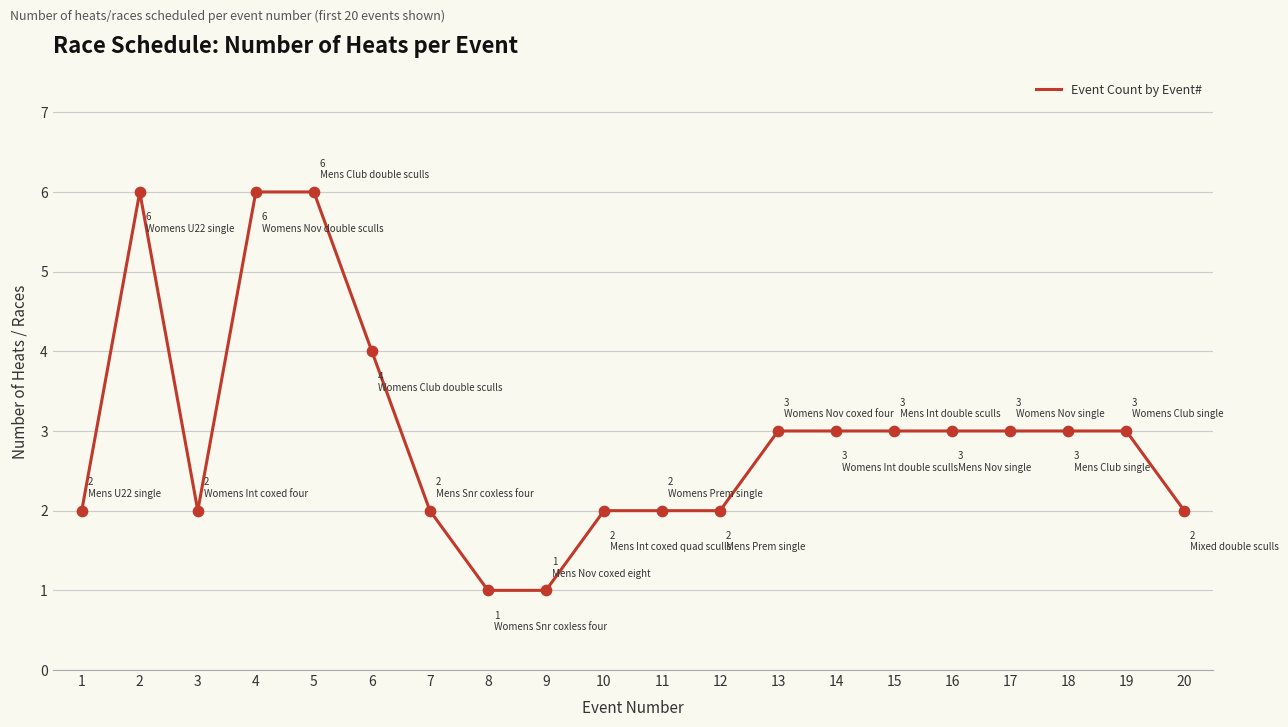

Approximately how many times larger is the value at 9 compared to 7?

0.5